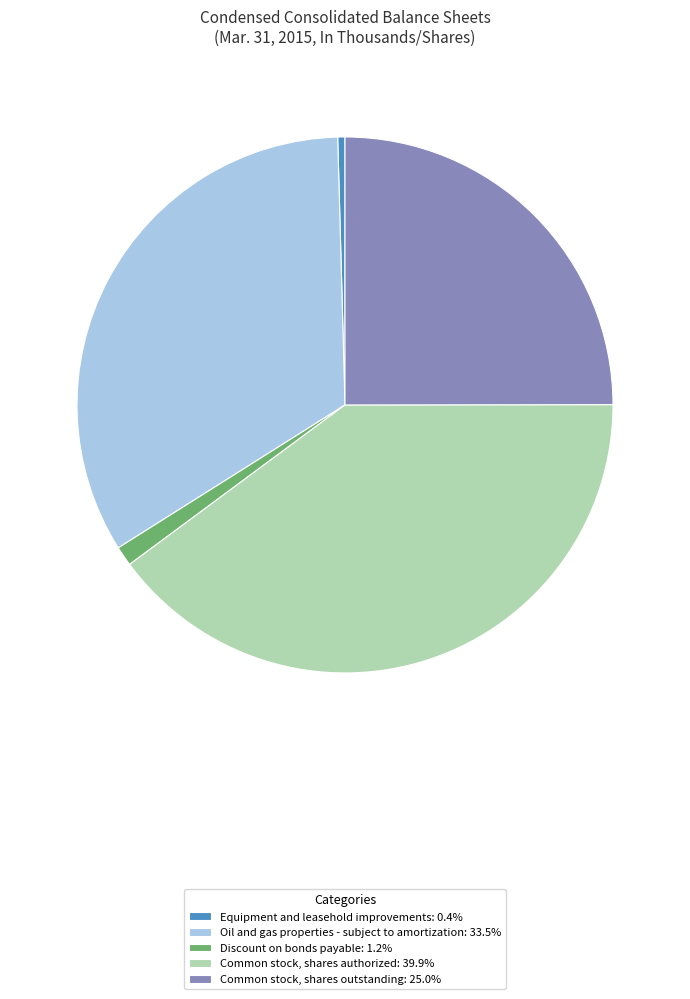

Does Common stock, shares authorized account for over 50% of the chart?

No